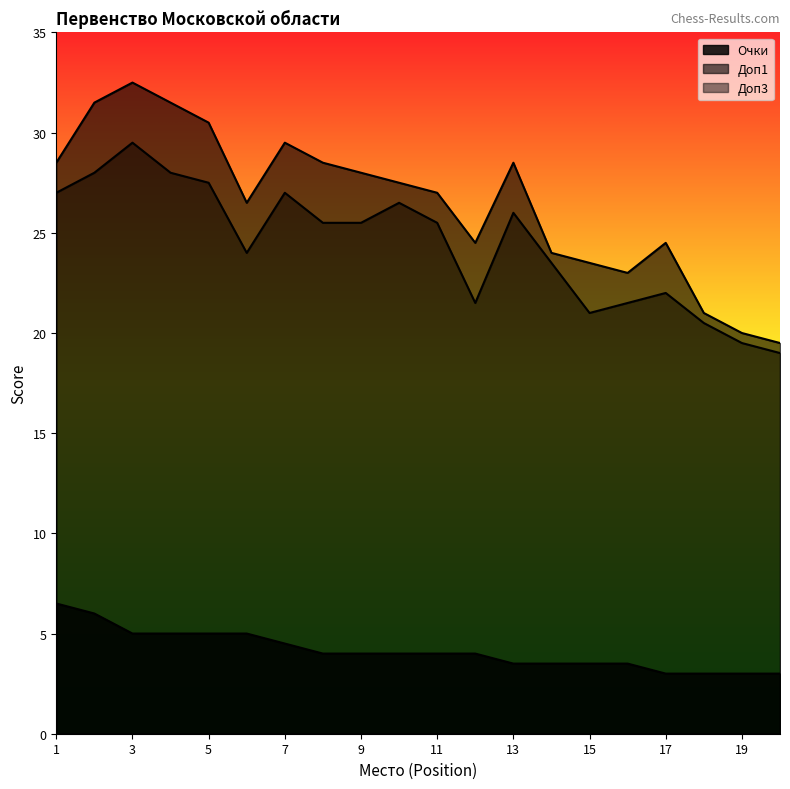

Reading left to right, extract all data points from this chart.

Очки: 6.5	6.0	5.0	5.0	5.0	5.0	4.5	4.0	4.0	4.0	4.0	4.0	3.5	3.5	3.5	3.5	3.0	3.0	3.0	3.0
Доп1: 28.5	31.5	32.5	31.5	30.5	26.5	29.5	28.5	28.0	27.5	27.0	24.5	28.5	24.0	23.5	23.0	24.5	21.0	20.0	19.5
Доп3: 27.0	28.0	29.5	28.0	27.5	24.0	27.0	25.5	25.5	26.5	25.5	21.5	26.0	23.5	21.0	21.5	22.0	20.5	19.5	19.0